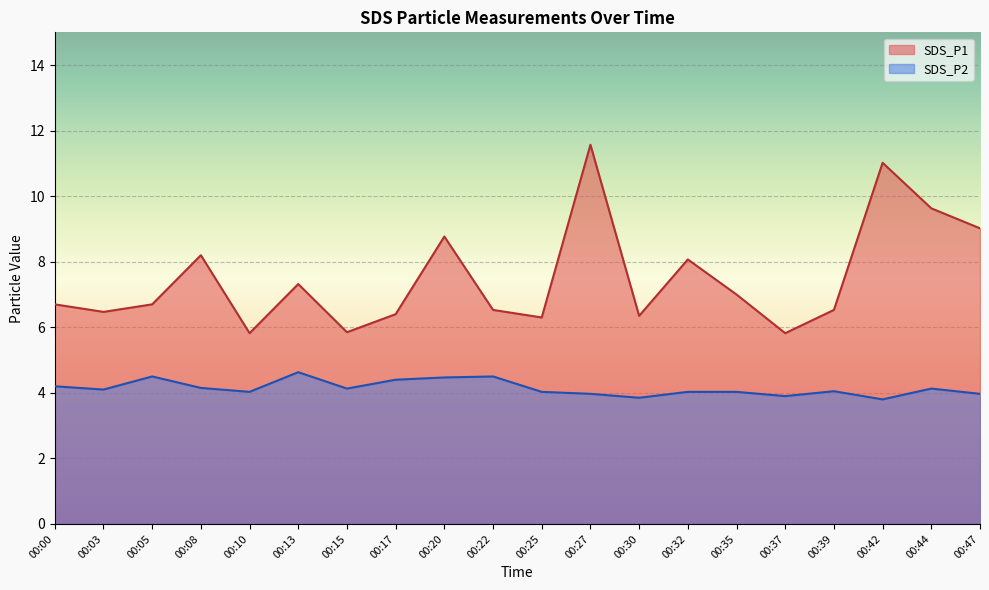

Rank the series by their average value, from lowest to highest.

SDS_P2, SDS_P1